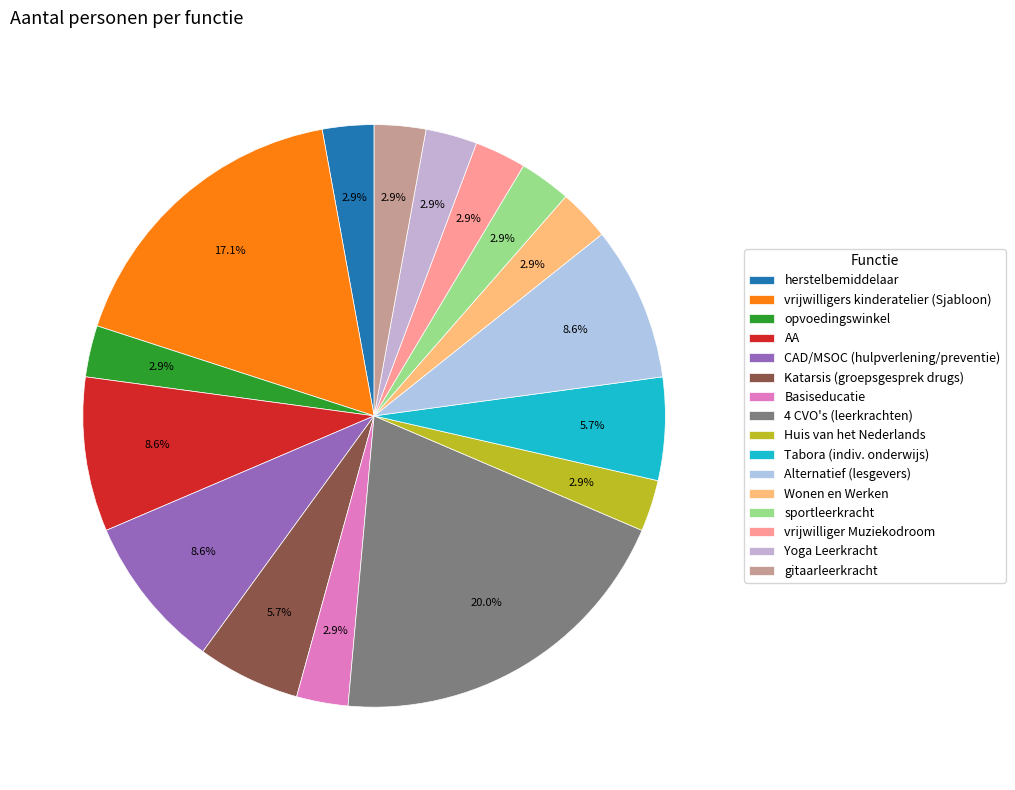

How many slices are in this pie chart?

16